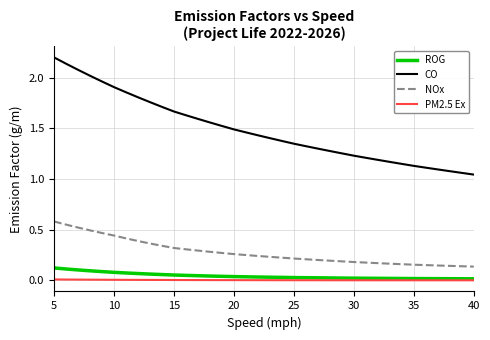

Which series has the widest spread of values?

CO